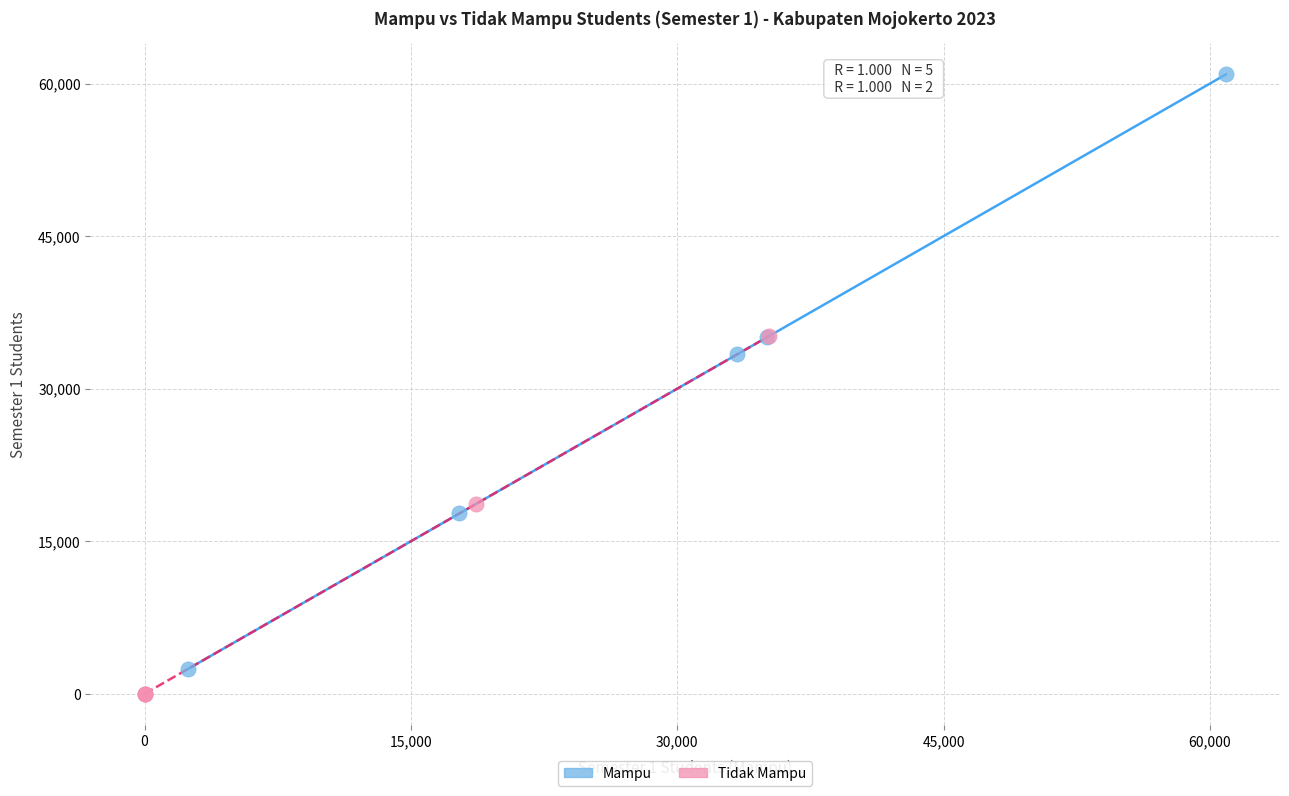

Which series has the largest Y range (max minus min)?

Mampu